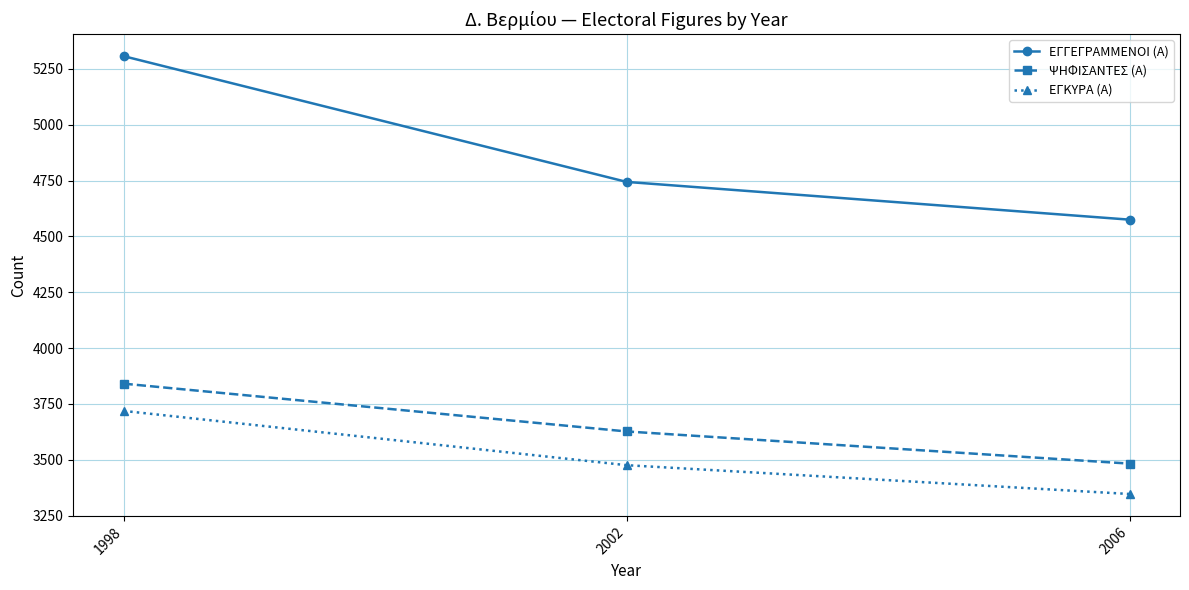

Reading left to right, extract all data points from this chart.

ΕΓΓΕΓΡΑΜΜΕΝΟΙ (Α): 1998=5307	2002=4744	2006=4575
ΨΗΦΙΣΑΝΤΕΣ (Α): 1998=3841	2002=3627	2006=3483
ΕΓΚΥΡΑ (Α): 1998=3719	2002=3476	2006=3347